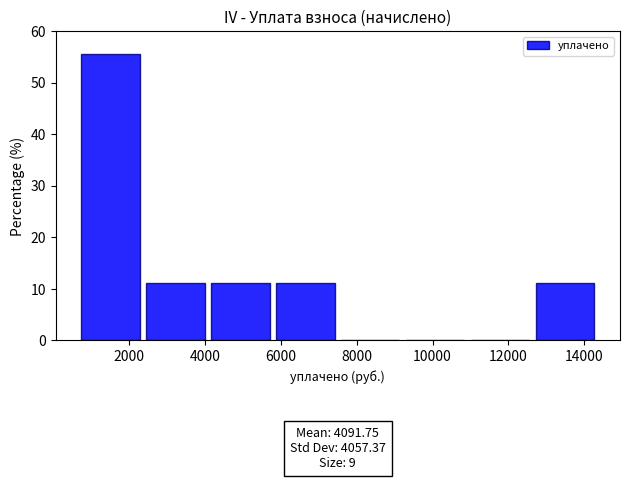

Over which range of the x-axis is the bar tallest?

800 to 2400